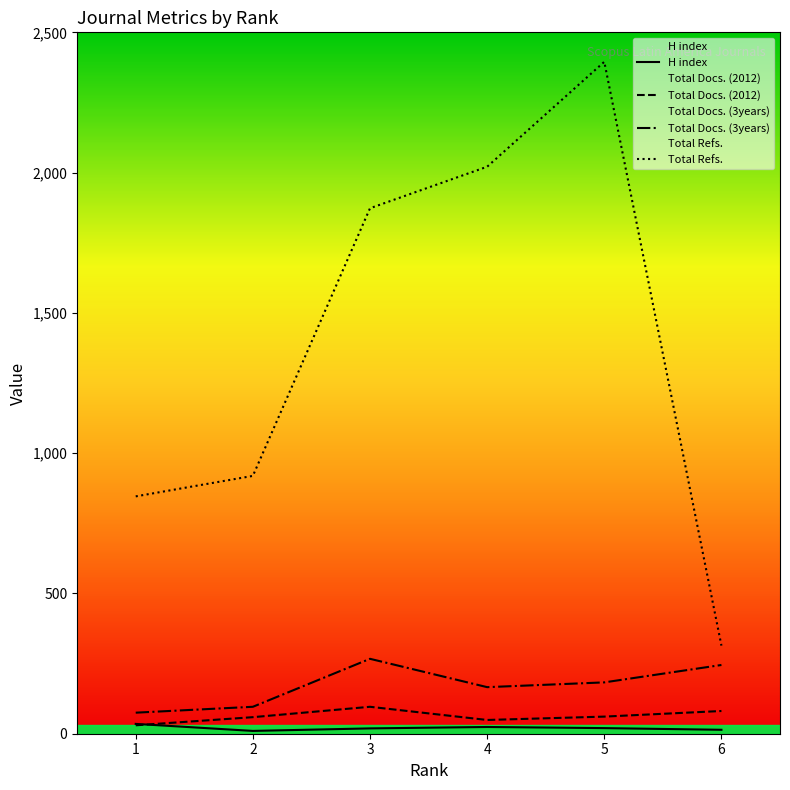

How many data points does each series have?

6